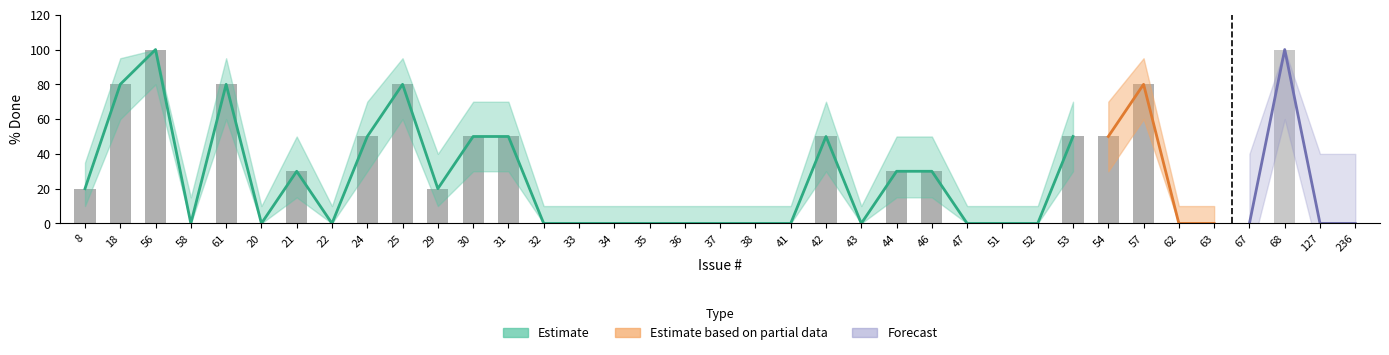

What position from the right is 236?

1